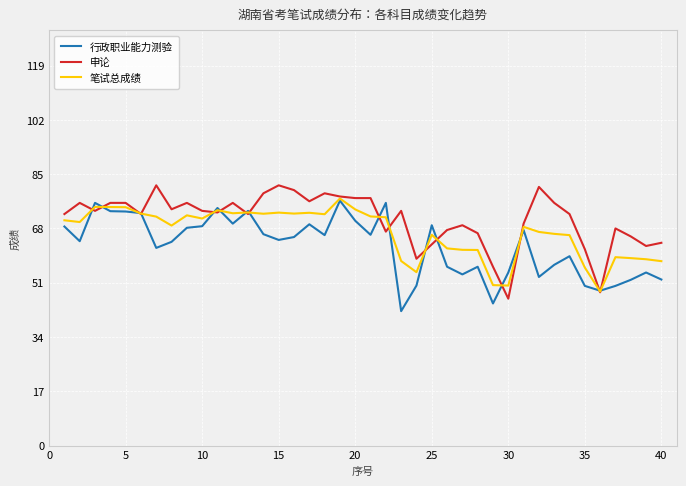

What is the smallest value displayed?

42.1